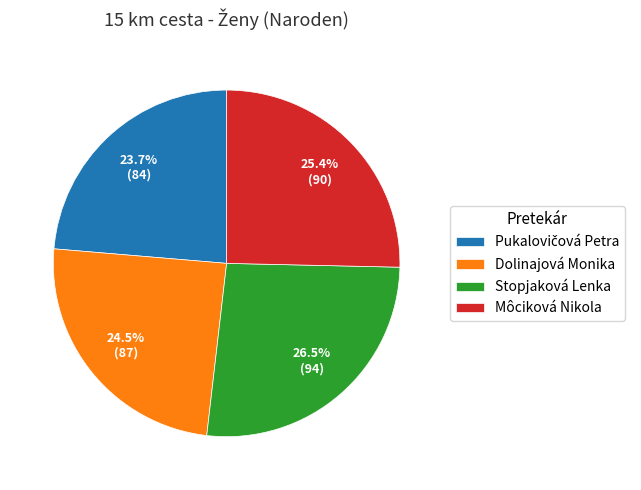

What is the largest slice in the pie chart?

Stopjaková Lenka